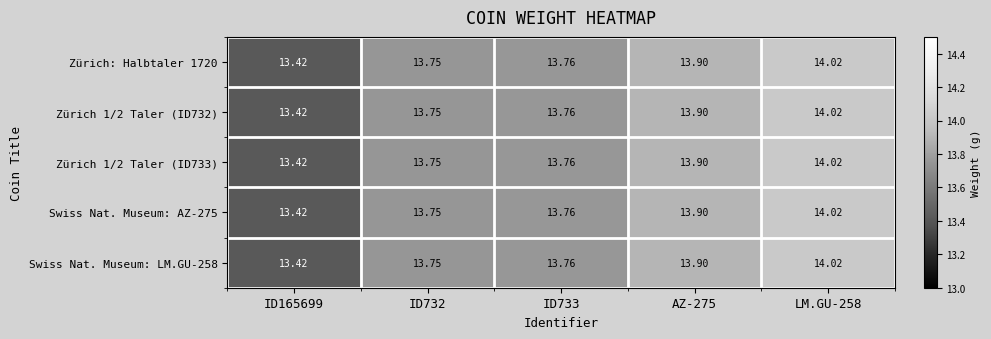

Is the value of Swiss Nat. Museum: LM.GU-258 at AZ-275 greater than the value of Zürich 1/2 Taler (ID732) at ID733?

Yes